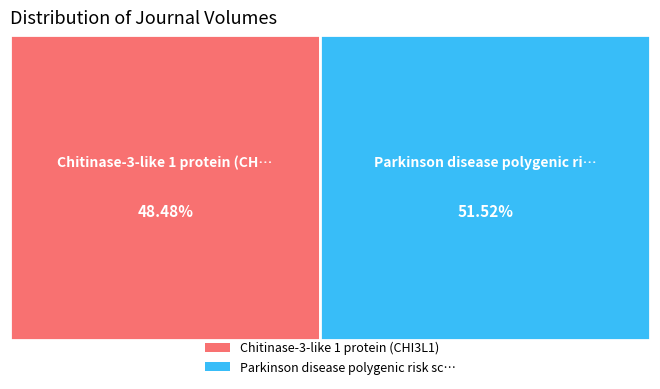

Does Chitinase-3-like 1 protein (CHI3L1) represent more than half of the total?

No